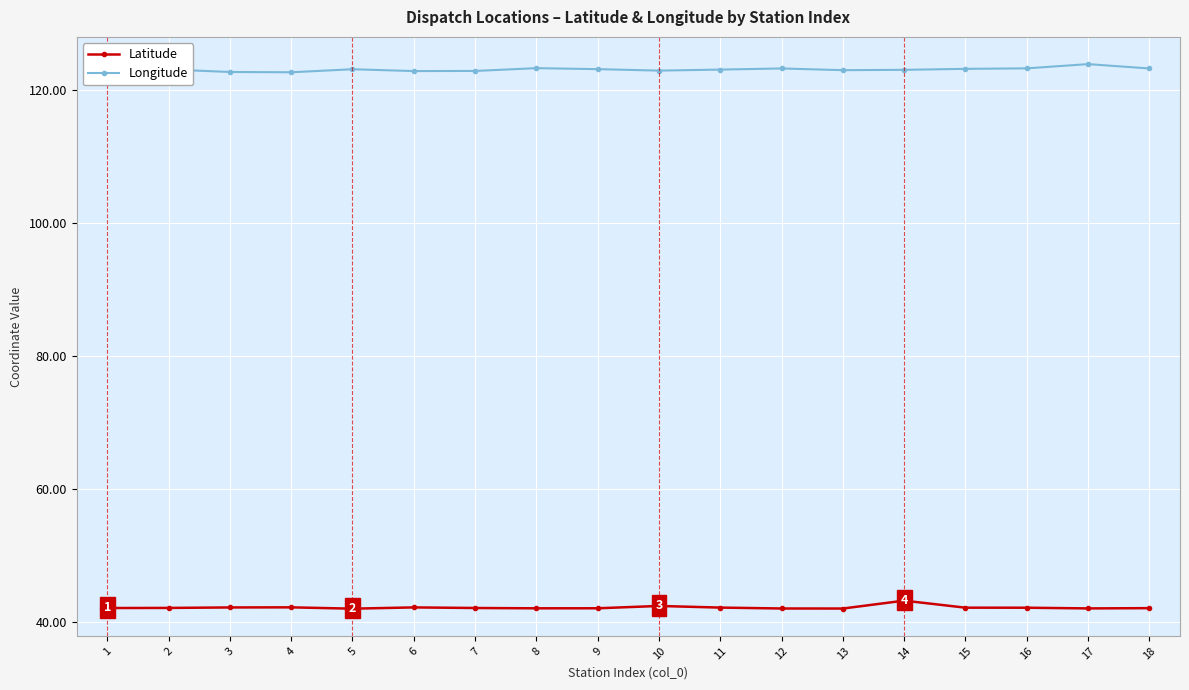

What is the minimum value for Longitude?

122.7